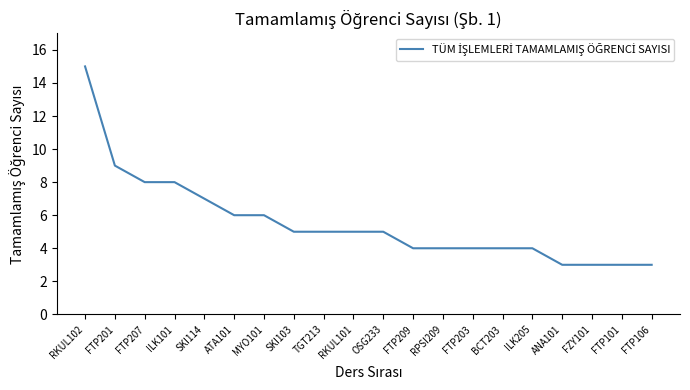

What is the maximum value shown in the chart?

15